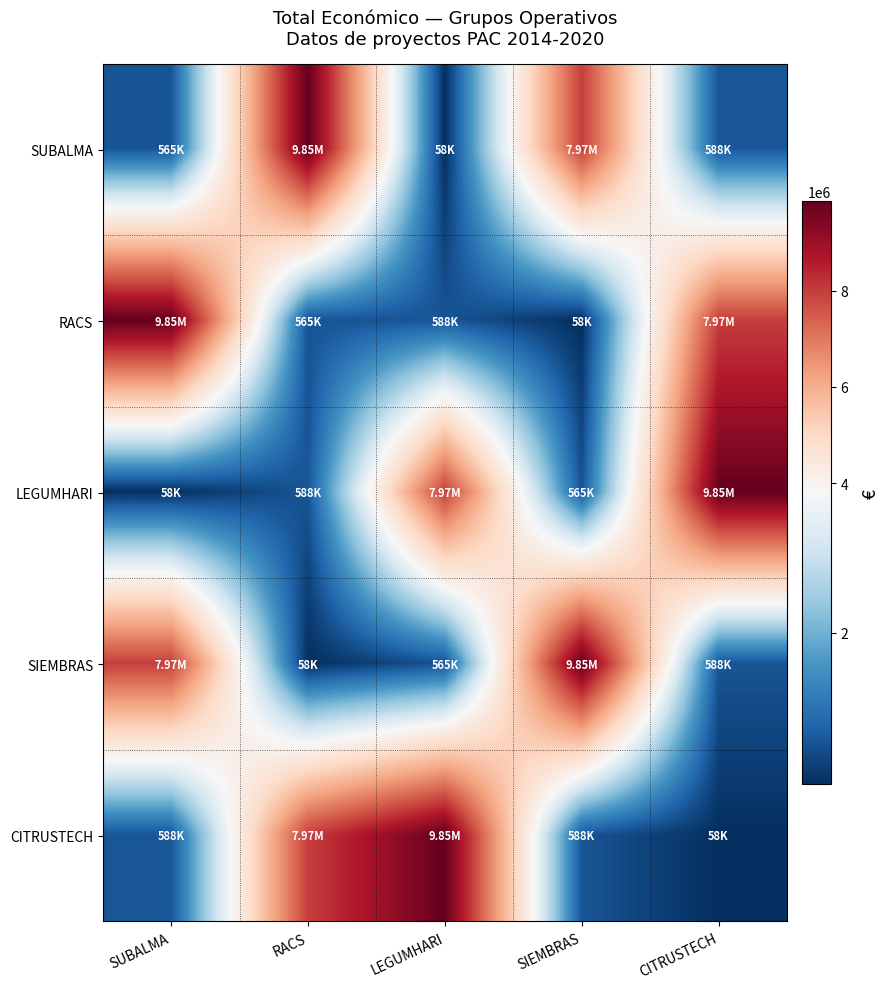

Reading right to left, list all the values displayed in this chart.

SUBALMA: CITRUSTECH=587734	SIEMBRAS=7967413	LEGUMHARI=57500	RACS=9847932	SUBALMA=564758
RACS: CITRUSTECH=7967413	SIEMBRAS=57500	LEGUMHARI=587734	RACS=564758	SUBALMA=9847932
LEGUMHARI: CITRUSTECH=9847932	SIEMBRAS=564758	LEGUMHARI=7967413	RACS=587734	SUBALMA=57500
SIEMBRAS: CITRUSTECH=587734	SIEMBRAS=9847932	LEGUMHARI=564758	RACS=57500	SUBALMA=7967413
CITRUSTECH: CITRUSTECH=57500	SIEMBRAS=587734	LEGUMHARI=9847932	RACS=7967413	SUBALMA=587734